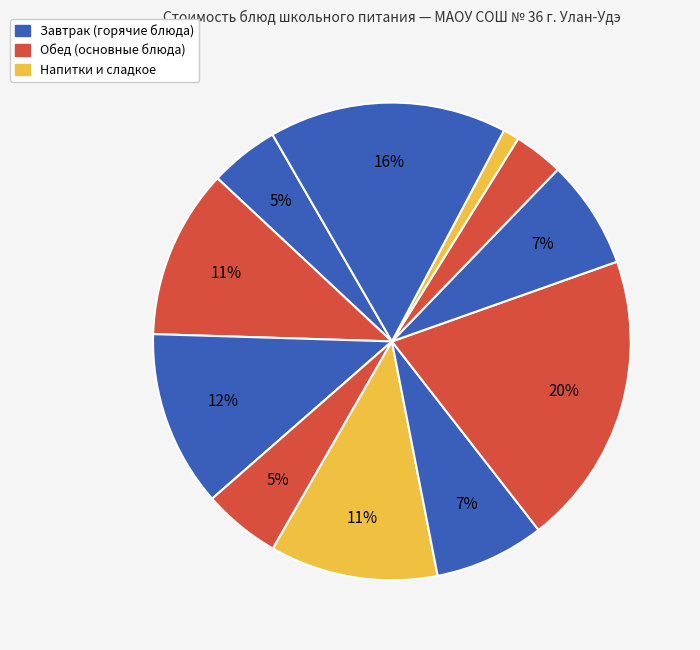

How many slices are in this pie chart?

11